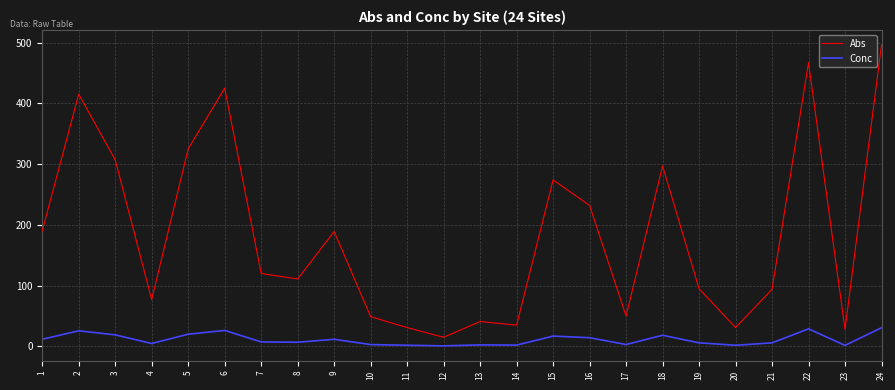

True or false: Abs and Conc cross at least once.

False